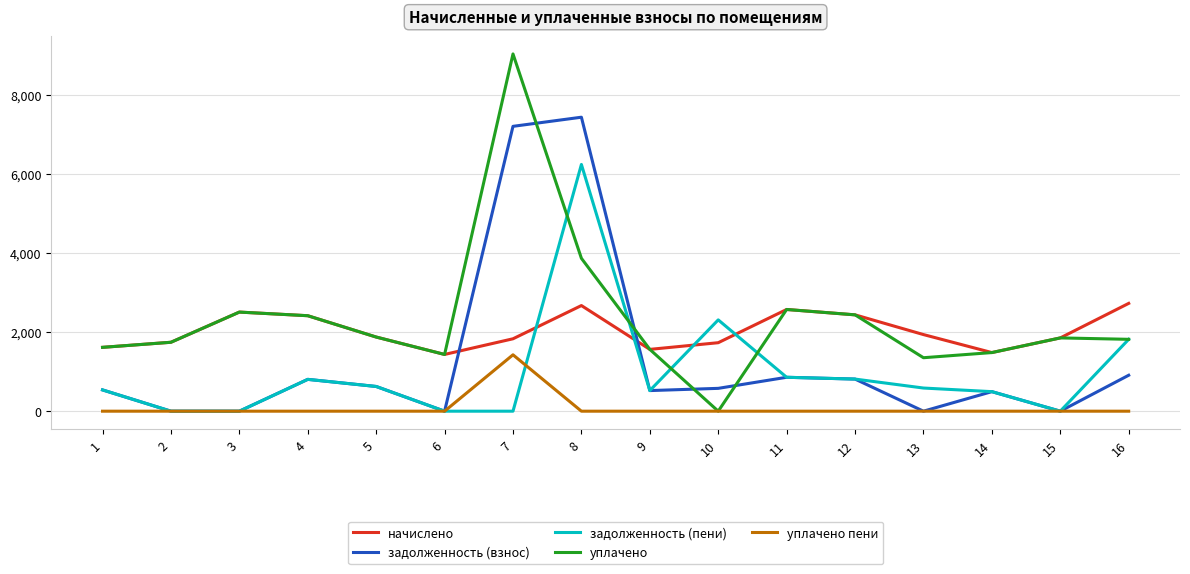

Which series has the largest total across all categories?

уплачено